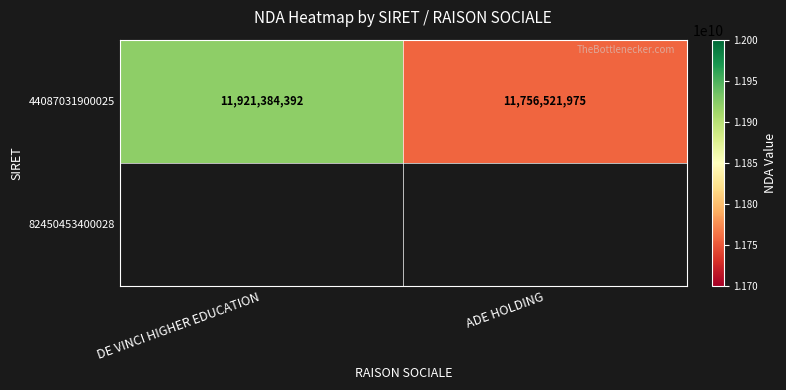

At which label is the value closest to 11838953183?

ADE HOLDING